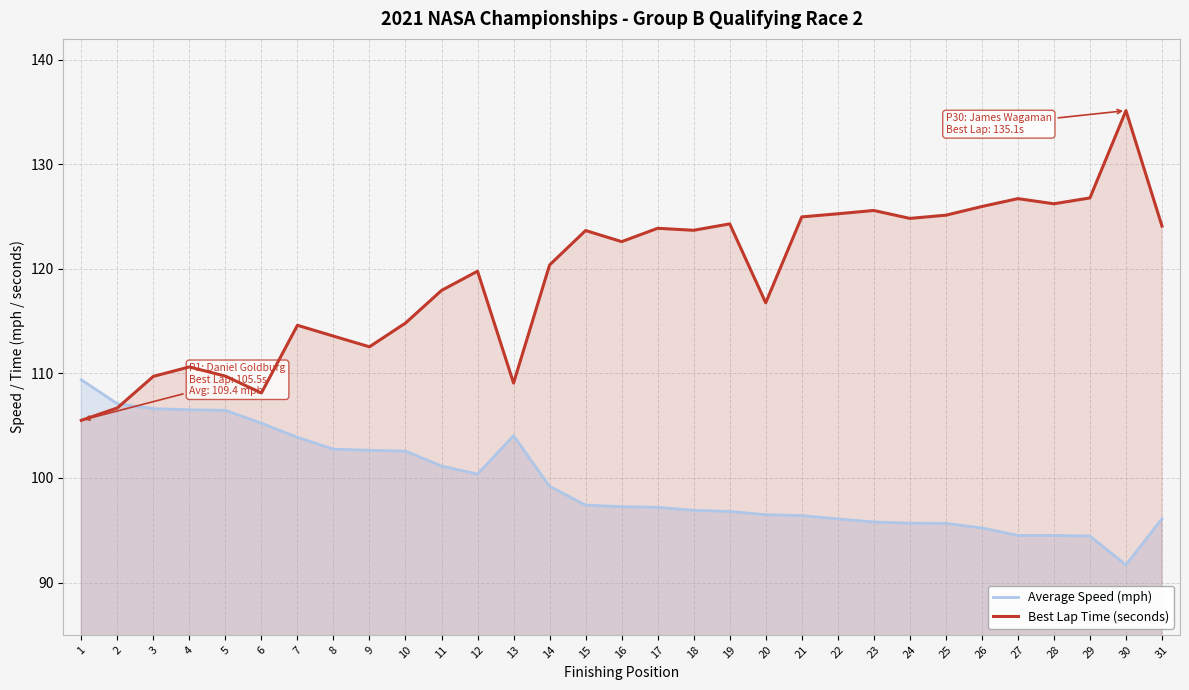

True or false: Best Lap Time (seconds) and Average Speed (mph) cross at least once.

True